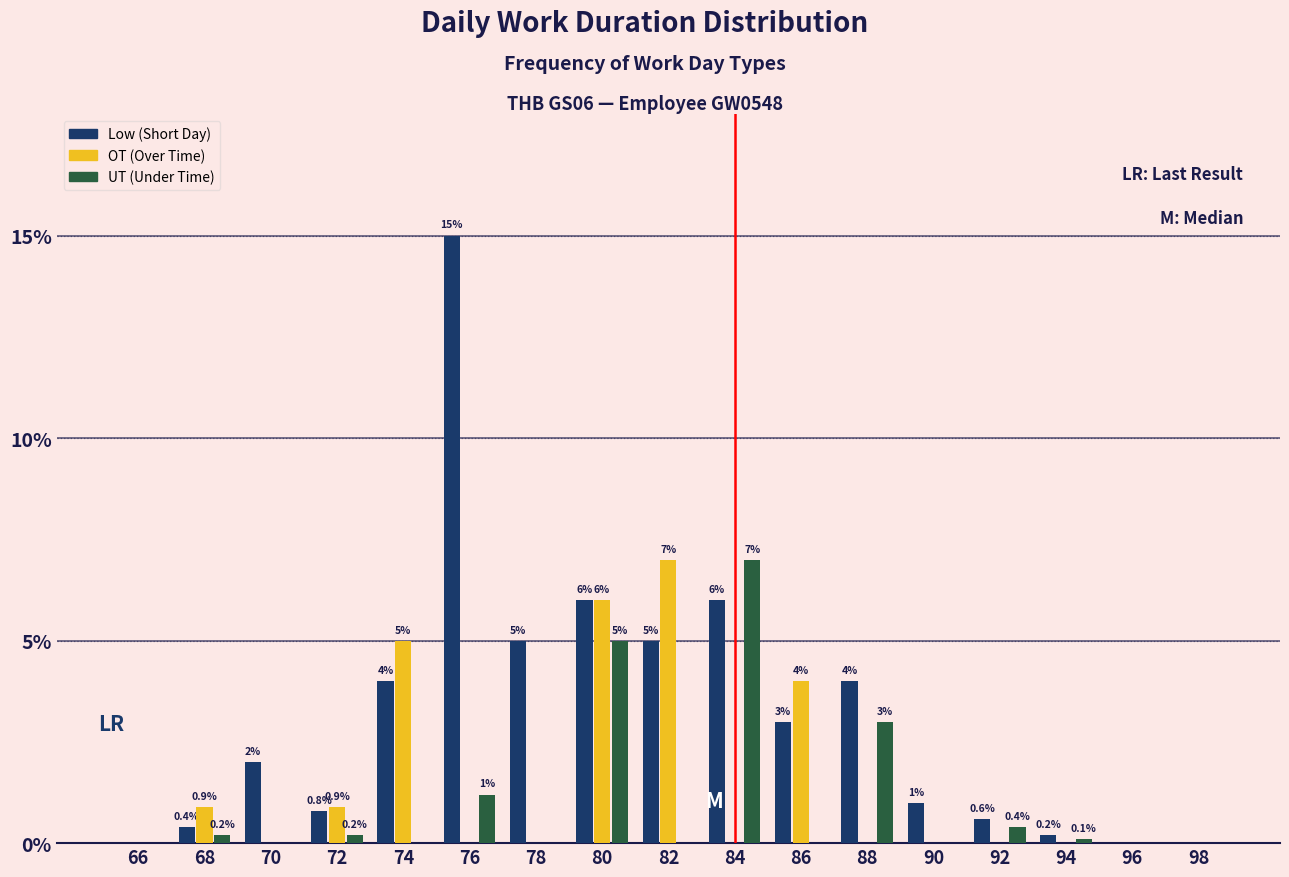

Reading right to left, what are all the values shown in this chart?

Low: 98=0.0	96=0.0	94=0.2	92=0.6	90=1.0	88=4.0	86=3.0	84=6.0	82=5.0	80=6.0	78=5.0	76=15.0	74=4.0	72=0.8	70=2.0	68=0.4	66=0.0
OT: 98=0.0	96=0.0	94=0.0	92=0.0	90=0.0	88=0.0	86=4.0	84=0.0	82=7.0	80=6.0	78=0.0	76=0.0	74=5.0	72=0.9	70=0.0	68=0.9	66=0.0
UT: 98=0.0	96=0.0	94=0.1	92=0.4	90=0.0	88=3.0	86=0.0	84=7.0	82=0.0	80=5.0	78=0.0	76=1.2	74=0.0	72=0.2	70=0.0	68=0.2	66=0.0